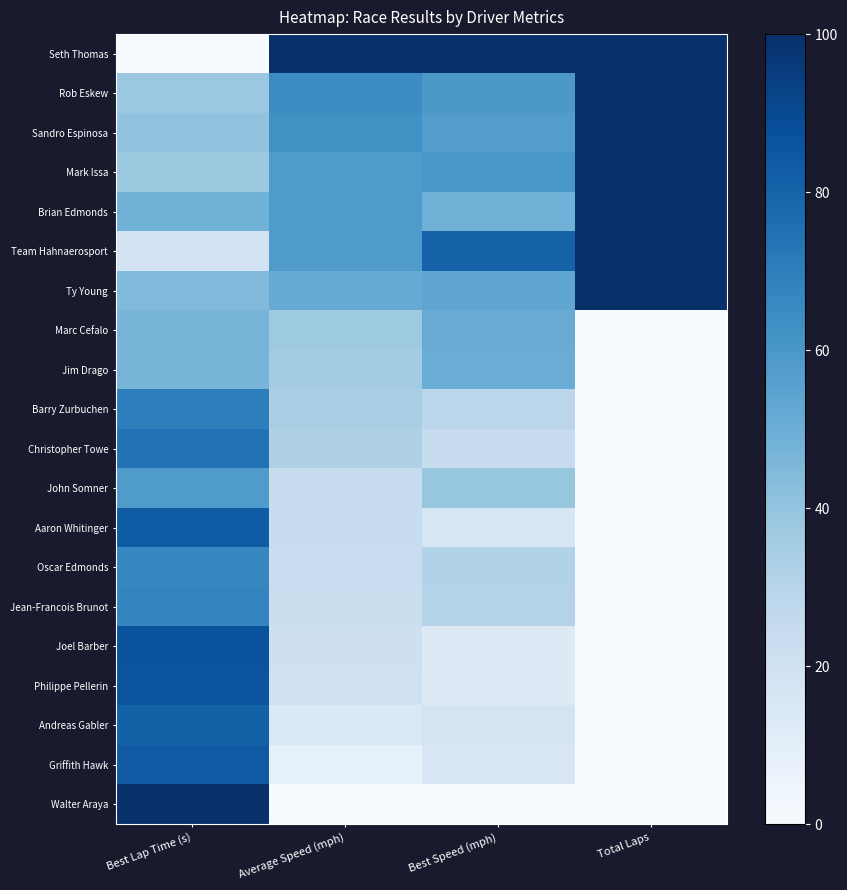

Reading left to right, what are all the values shown in this chart?

Seth Thomas: Best Lap Time (s)=0.0	Average Speed (mph)=100.0	Best Speed (mph)=100.0	Total Laps=100.0
Rob Eskew: Best Lap Time (s)=38.0	Average Speed (mph)=64.7	Best Speed (mph)=59.8	Total Laps=100.0
Sandro Espinosa: Best Lap Time (s)=40.4	Average Speed (mph)=62.6	Best Speed (mph)=57.3	Total Laps=100.0
Mark Issa: Best Lap Time (s)=37.9	Average Speed (mph)=58.4	Best Speed (mph)=60.0	Total Laps=100.0
Brian Edmonds: Best Lap Time (s)=48.7	Average Speed (mph)=58.3	Best Speed (mph)=49.0	Total Laps=100.0
Team Hahnaerosport: Best Lap Time (s)=18.1	Average Speed (mph)=58.3	Best Speed (mph)=80.5	Total Laps=100.0
Ty Young: Best Lap Time (s)=44.4	Average Speed (mph)=52.0	Best Speed (mph)=53.3	Total Laps=100.0
Marc Cefalo: Best Lap Time (s)=46.9	Average Speed (mph)=37.5	Best Speed (mph)=50.8	Total Laps=0.0
Jim Drago: Best Lap Time (s)=47.0	Average Speed (mph)=35.7	Best Speed (mph)=50.7	Total Laps=0.0
Barry Zurbuchen: Best Lap Time (s)=69.6	Average Speed (mph)=33.6	Best Speed (mph)=28.4	Total Laps=0.0
Christopher Towe: Best Lap Time (s)=74.2	Average Speed (mph)=32.2	Best Speed (mph)=24.0	Total Laps=0.0
John Somner: Best Lap Time (s)=58.6	Average Speed (mph)=24.1	Best Speed (mph)=39.2	Total Laps=0.0
Aaron Whitinger: Best Lap Time (s)=83.0	Average Speed (mph)=23.7	Best Speed (mph)=15.7	Total Laps=0.0
Oscar Edmonds: Best Lap Time (s)=66.5	Average Speed (mph)=23.0	Best Speed (mph)=31.5	Total Laps=0.0
Jean-Francois Brunot: Best Lap Time (s)=67.3	Average Speed (mph)=22.4	Best Speed (mph)=30.7	Total Laps=0.0
Joel Barber: Best Lap Time (s)=86.4	Average Speed (mph)=21.2	Best Speed (mph)=12.5	Total Laps=0.0
Philippe Pellerin: Best Lap Time (s)=86.1	Average Speed (mph)=19.9	Best Speed (mph)=12.8	Total Laps=0.0
Andreas Gabler: Best Lap Time (s)=81.0	Average Speed (mph)=13.8	Best Speed (mph)=17.6	Total Laps=0.0
Griffith Hawk: Best Lap Time (s)=83.6	Average Speed (mph)=8.2	Best Speed (mph)=15.2	Total Laps=0.0
Walter Araya: Best Lap Time (s)=100.0	Average Speed (mph)=0.0	Best Speed (mph)=0.0	Total Laps=0.0